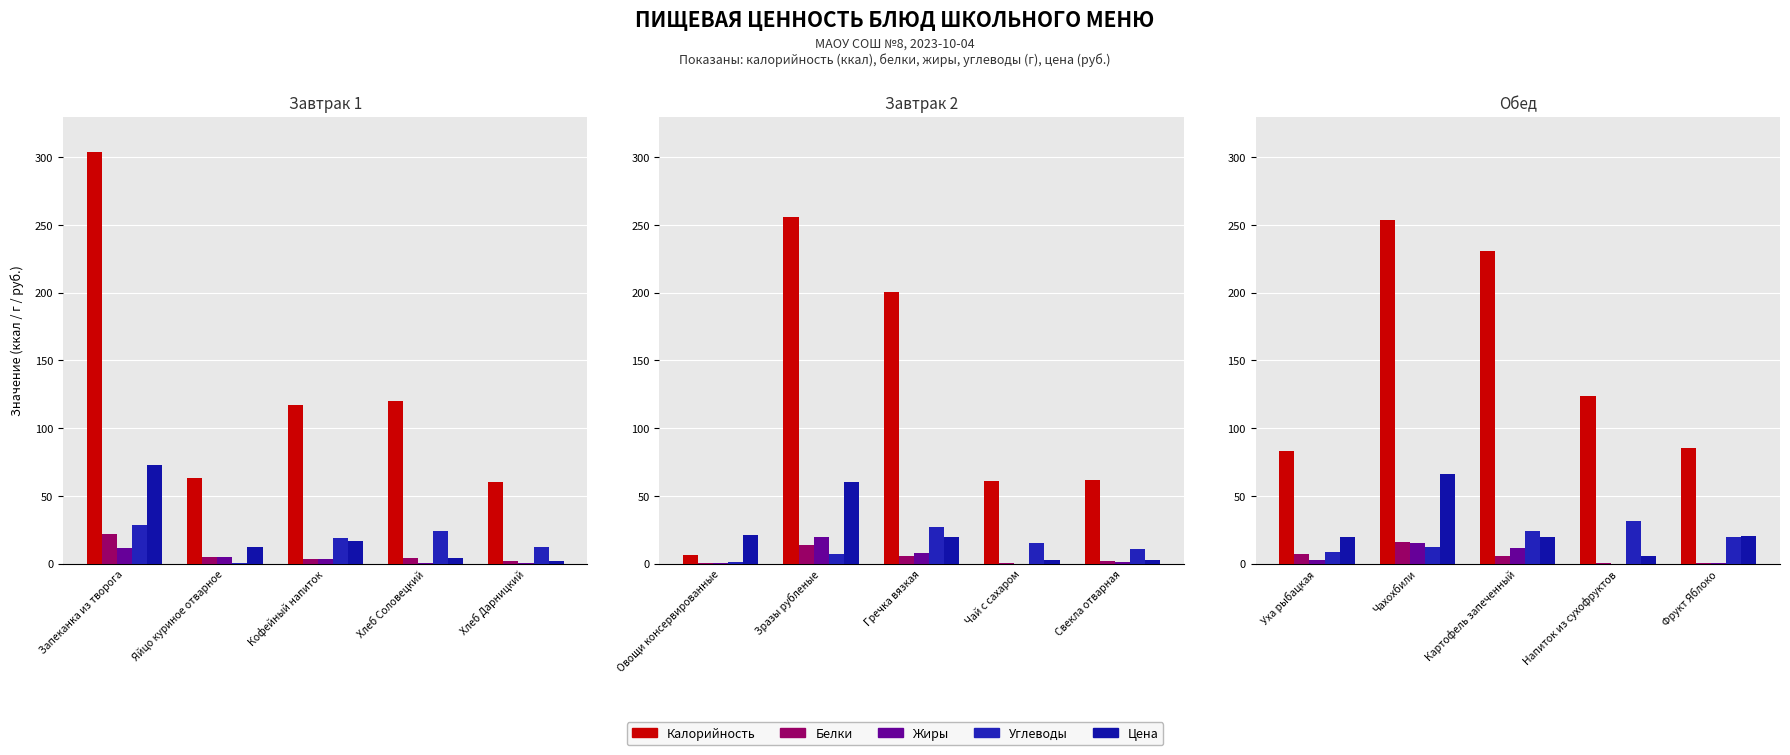

Where is Калорийность nearest to the value 168?

Напиток из сухофруктов